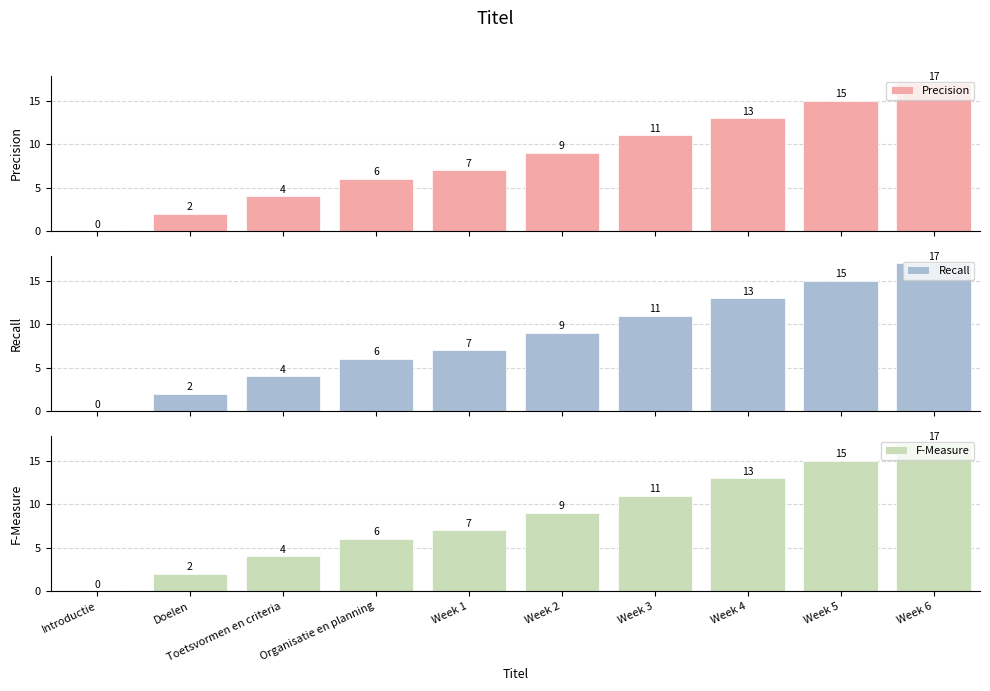

What is the value of the Precision bar at the 9th from the left?

15